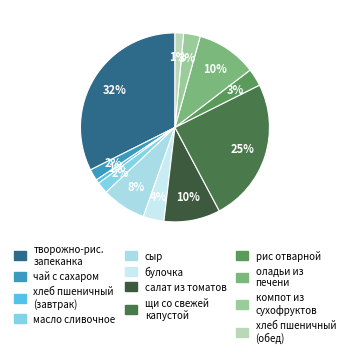

Does any single category account for the majority?

No